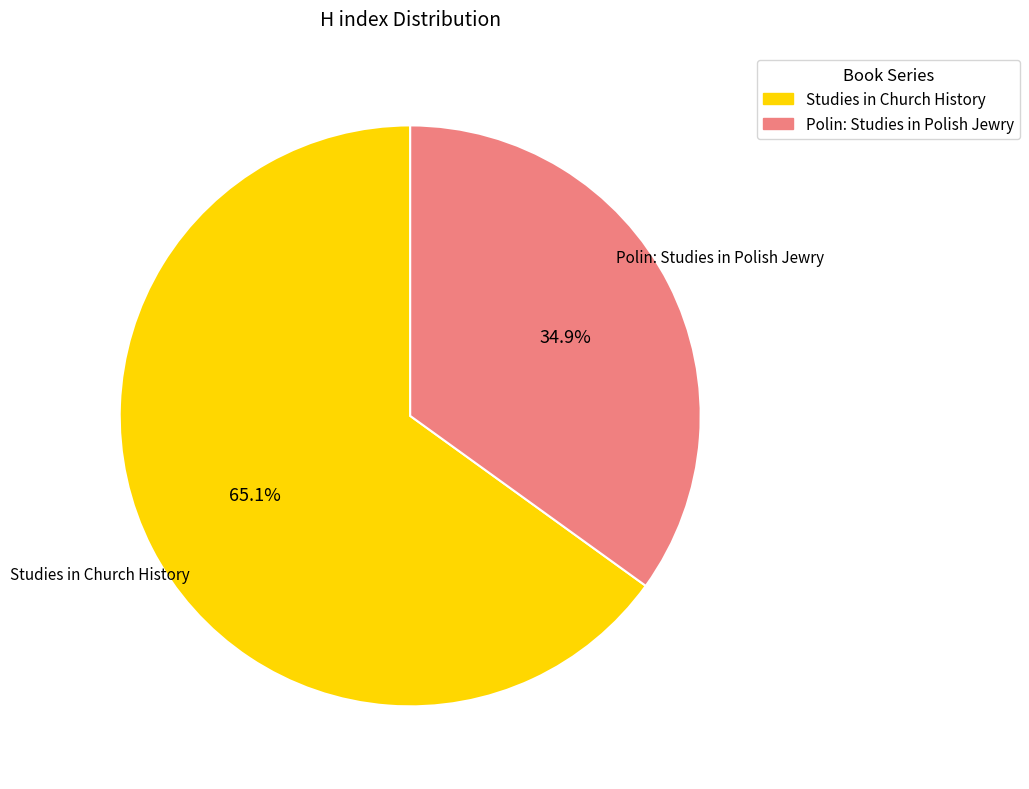

What is the ratio of the value at Polin: Studies in Polish Jewry to the value at Studies in Church History?

0.5